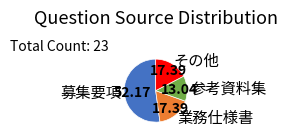

What is the smallest slice in the pie chart?

参考資料集